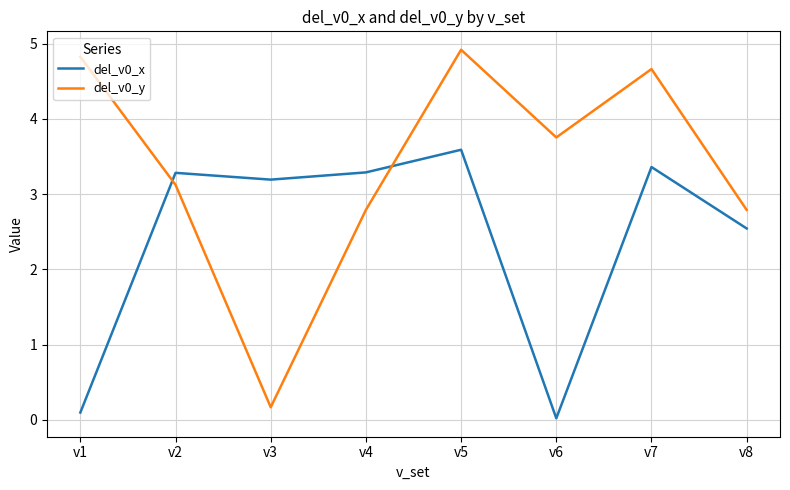

True or false: del_v0_y and del_v0_x cross at least once.

True